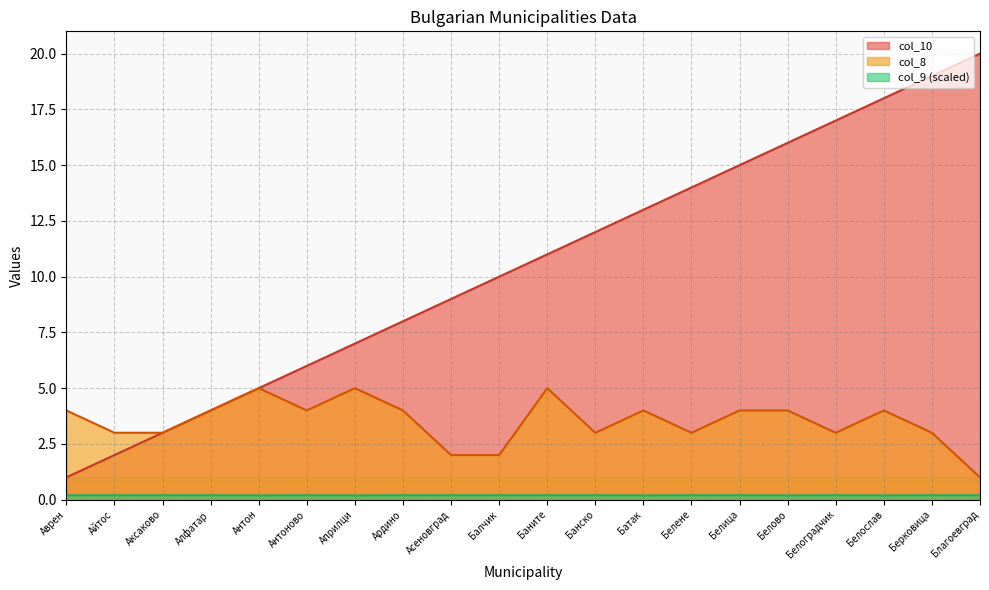

Rank the categories by col_10 value from highest to lowest.

Благоевград, Берковица, Белослав, Белоградчик, Белово, Белица, Белене, Батак, Банско, Баните, Балчик, Асеновград, Ардино, Априлци, Антоново, Антон, Алфатар, Аксаково, Айтос, Аврен